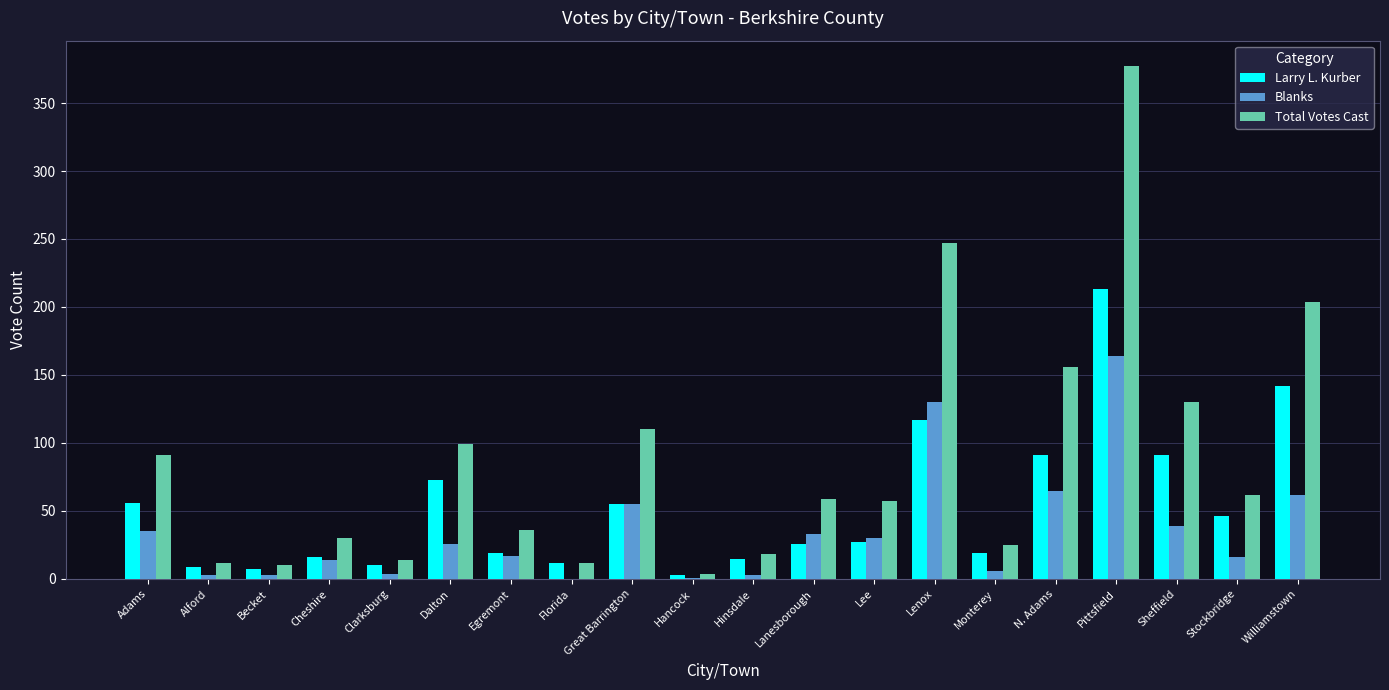

The Total Votes Cast series shows 57 at Lee. True or false?

True